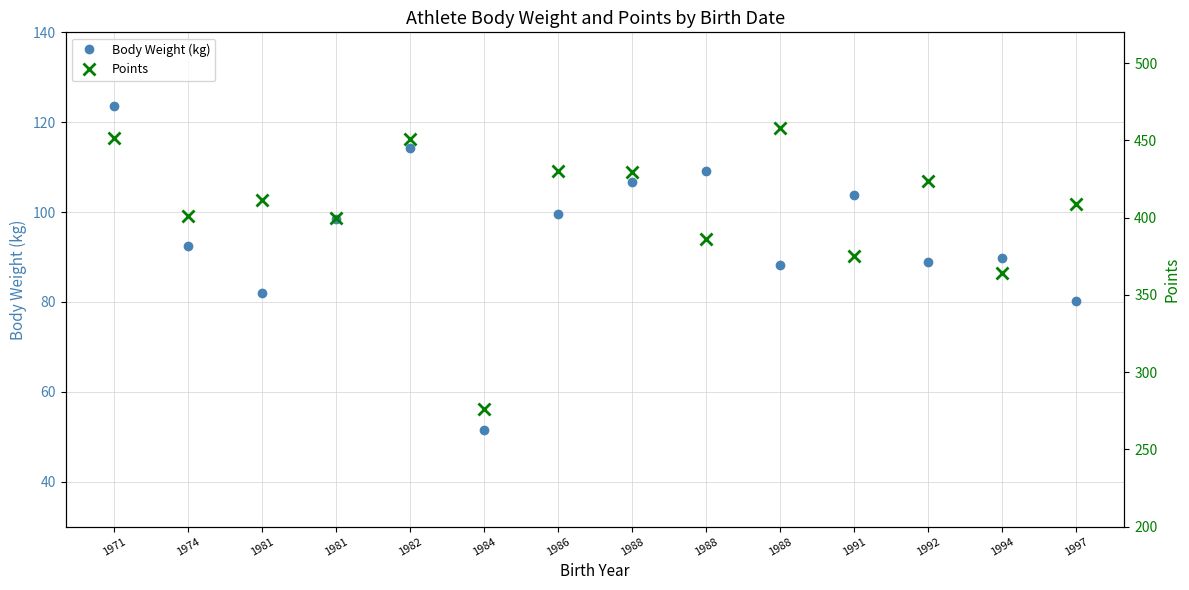

At which label does Body Weight (kg) reach its minimum?

1984